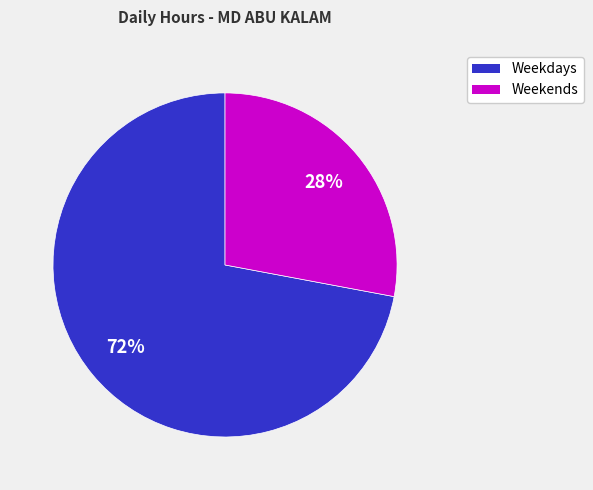

To the nearest percent, what is the average slice percentage?

50%